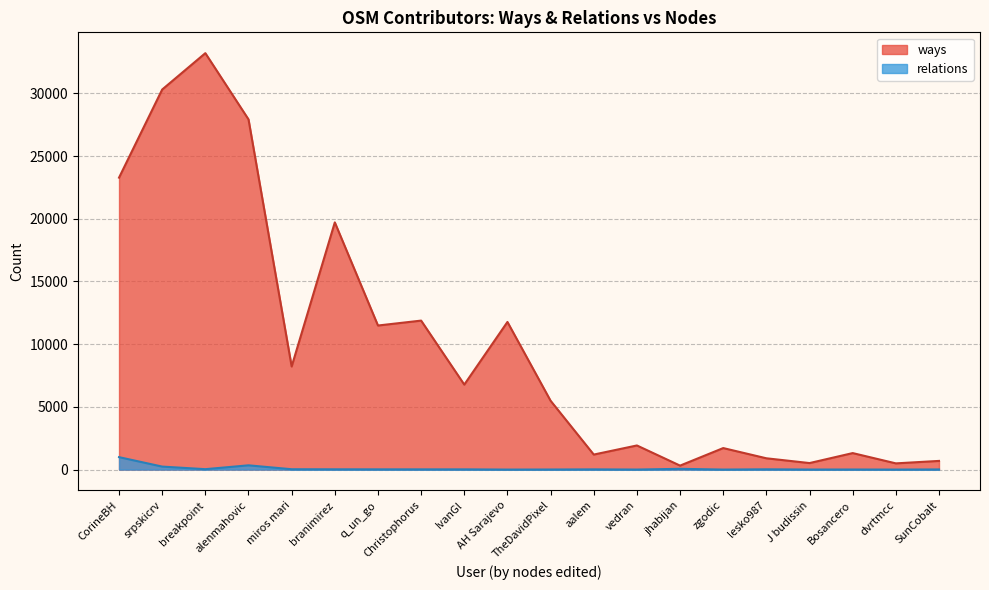

How many values in relations are above zero?

17